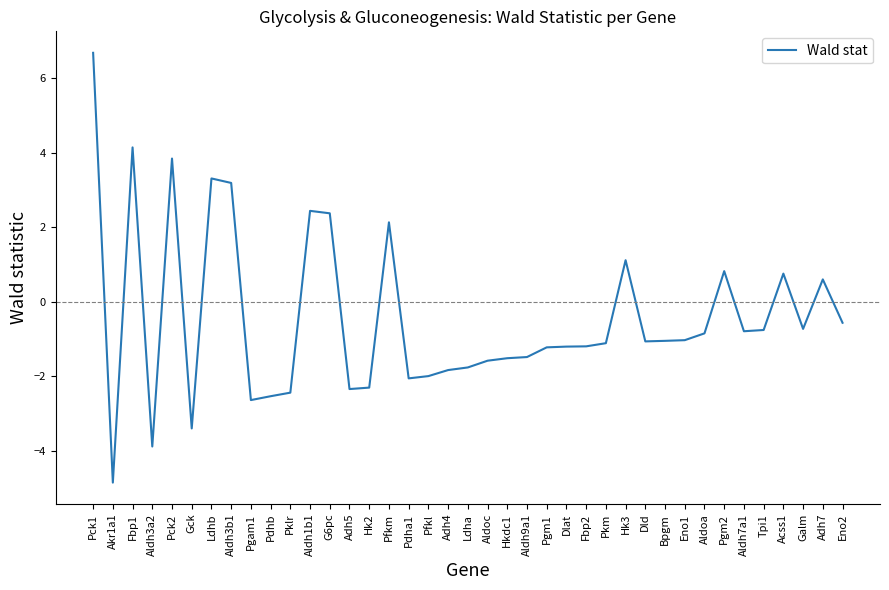

What is the approximate value at Pgm2?

0.8